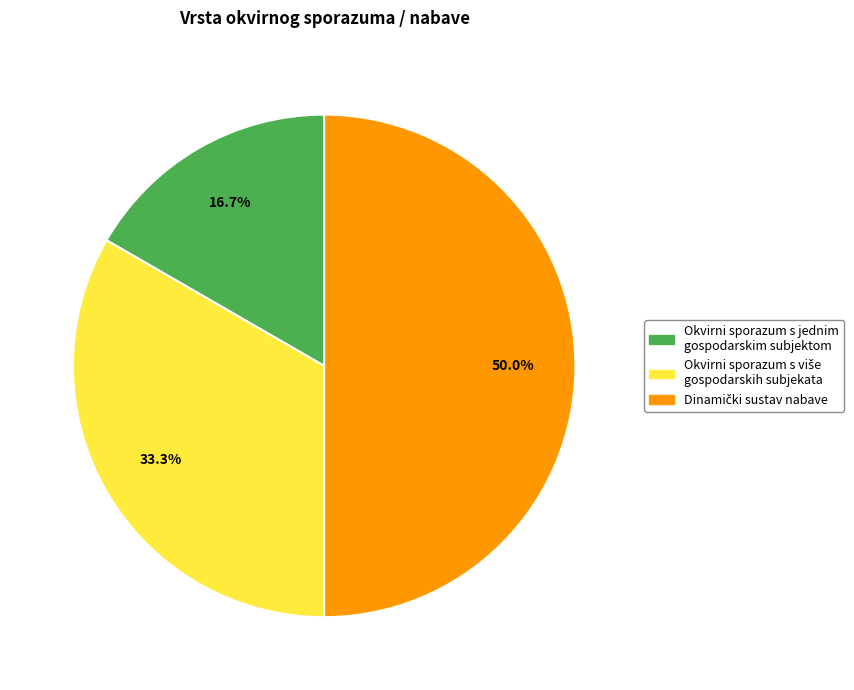

Which category has the smallest portion of the pie?

Okvirni sporazum s jednim gospodarskim subjektom